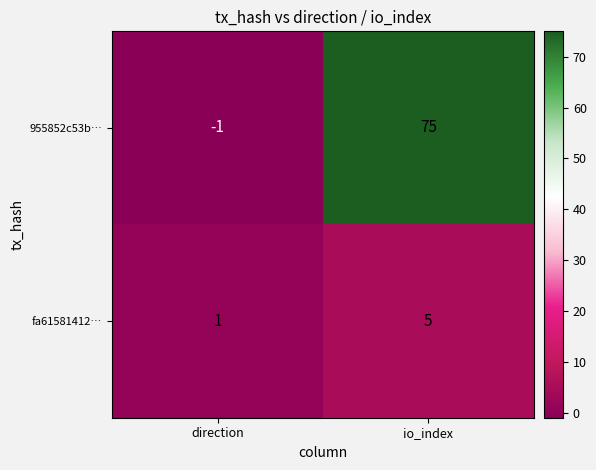

The 955852c53b… series shows -1 at direction. True or false?

True